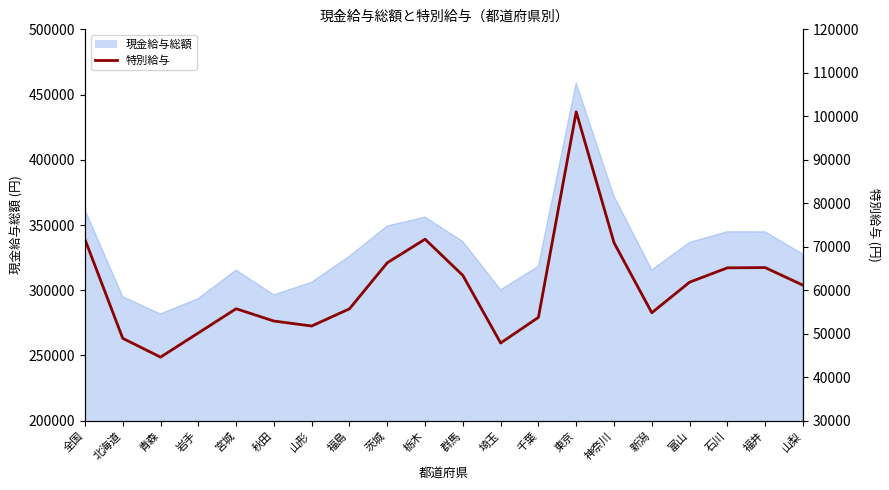

At which category does the data reach its first local valley?

青森